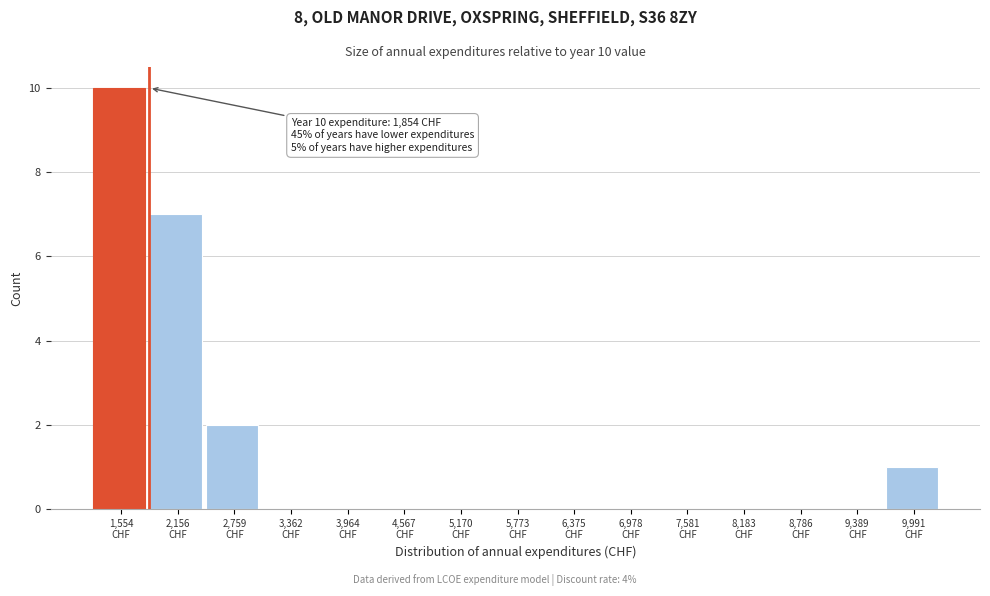

Over which range of the x-axis is the bar tallest?

1300 to 1900